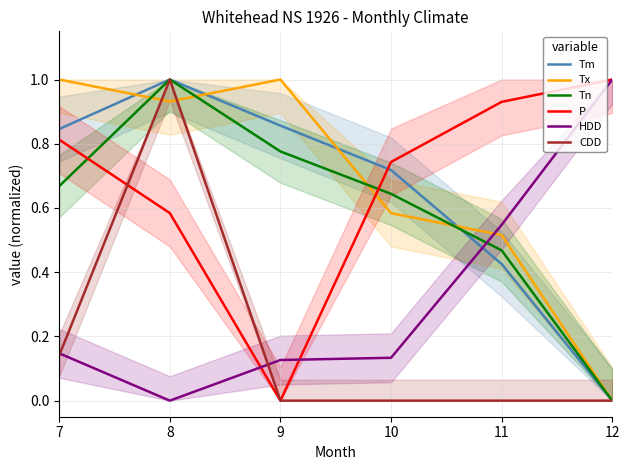

List the labels in order of Tx value, smallest first.

12, 11, 10, 8, 7, 9